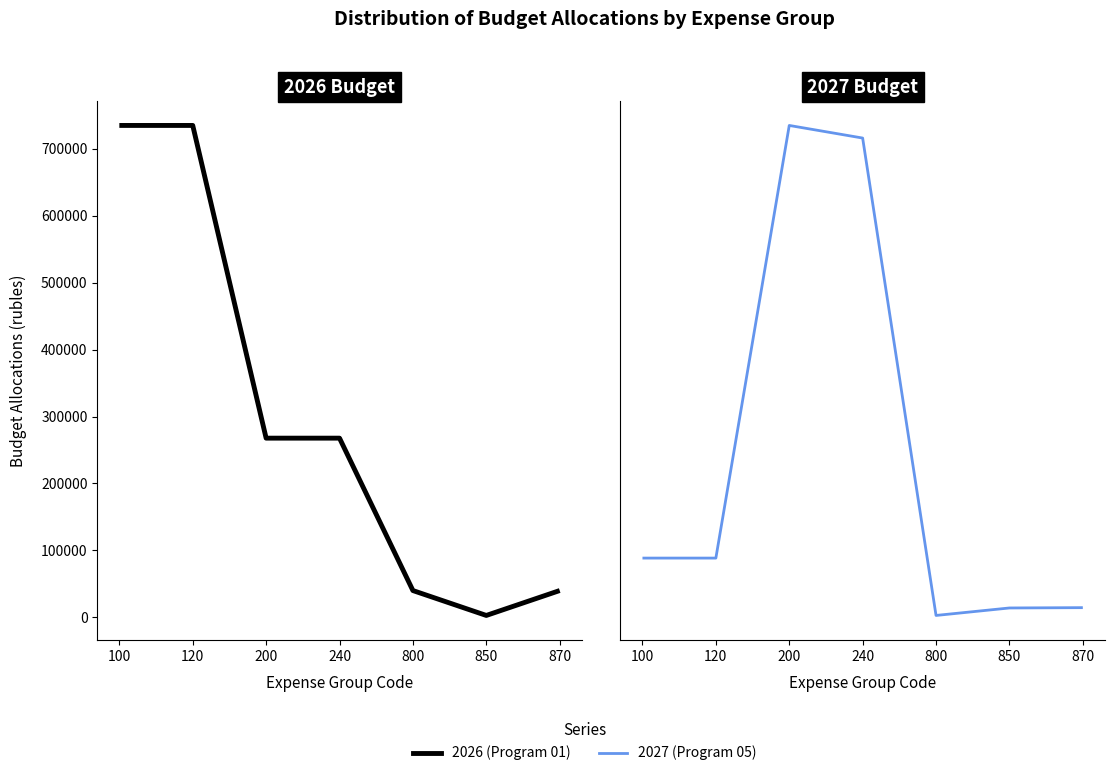

The value of 2026 (Program 01) at 120 is 440568. True or false?

False